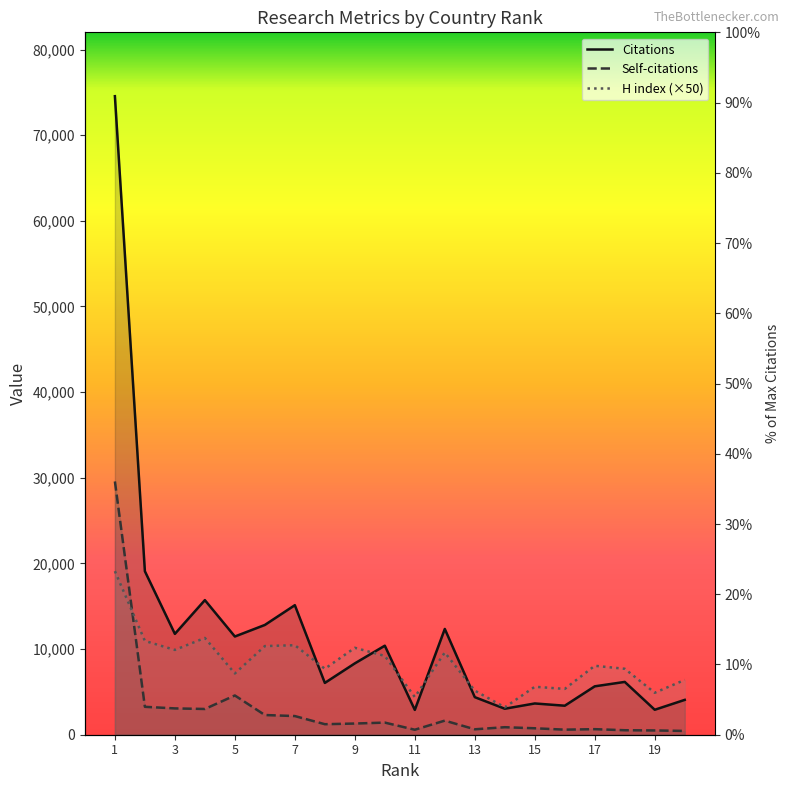

What are all the series names shown in the legend?

Citations, Self-citations, H index